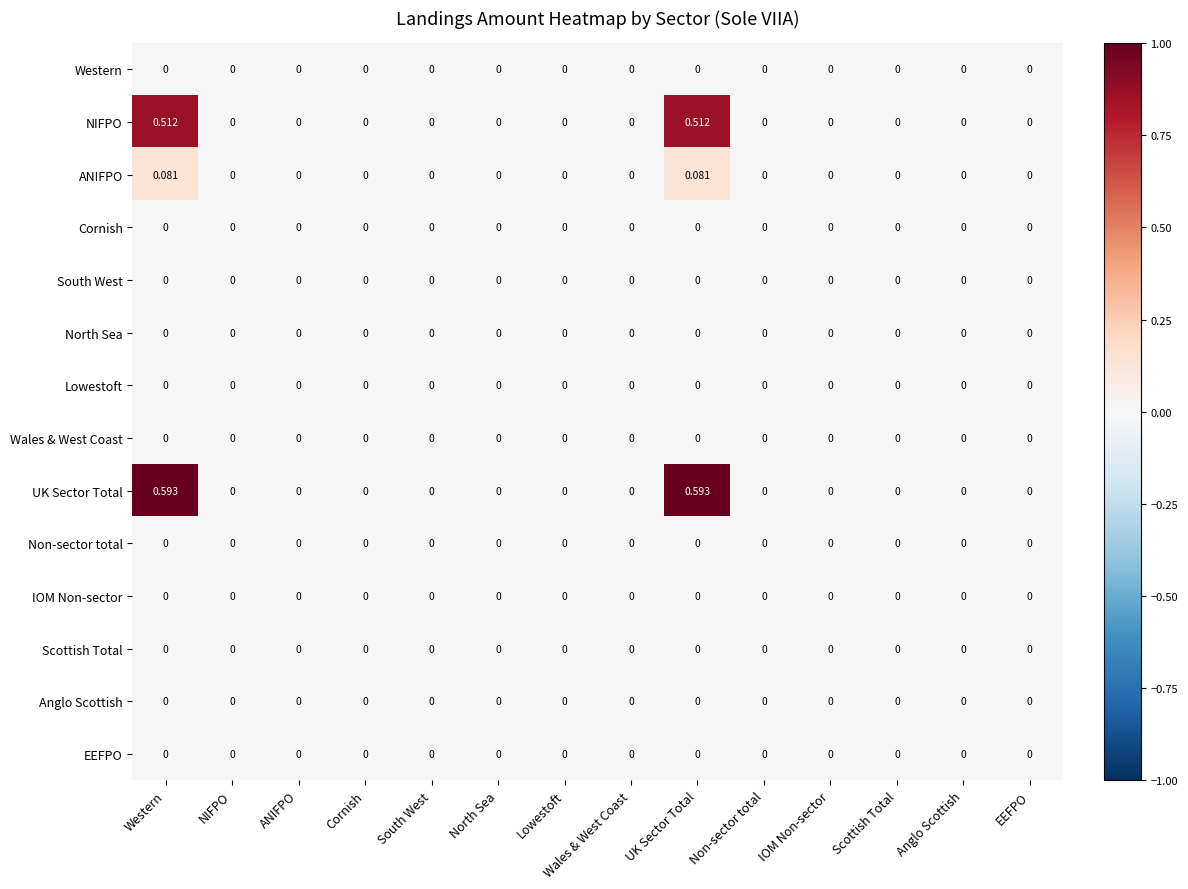

Which series has the widest spread of values?

UK Sector Total